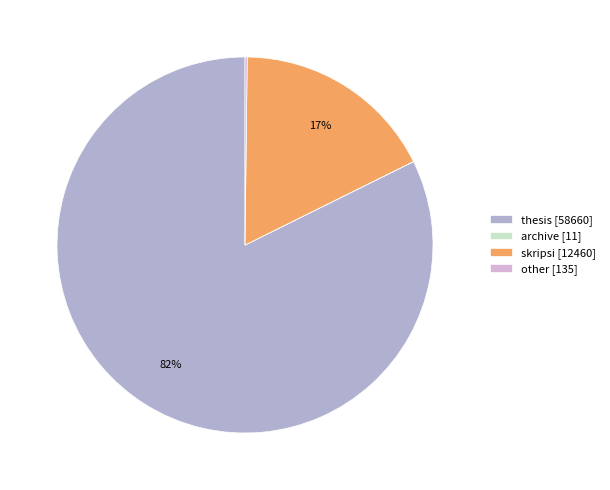

To the nearest percent, what is the average slice percentage?

25%